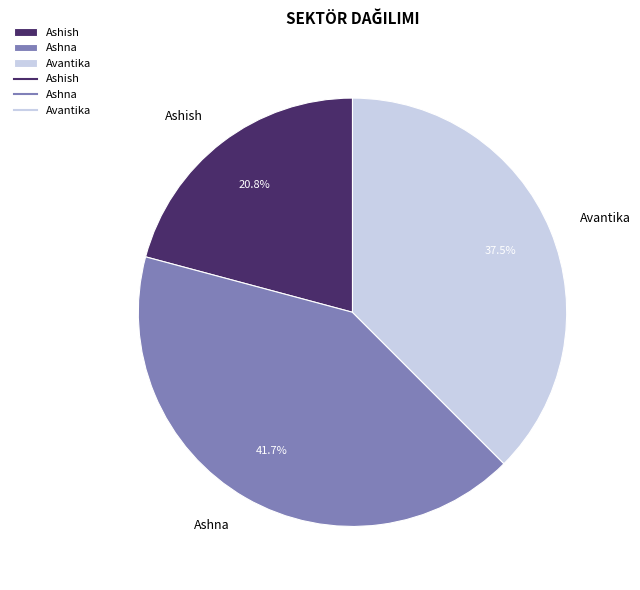

True or false: Ashish accounts for 11% of the total.

False